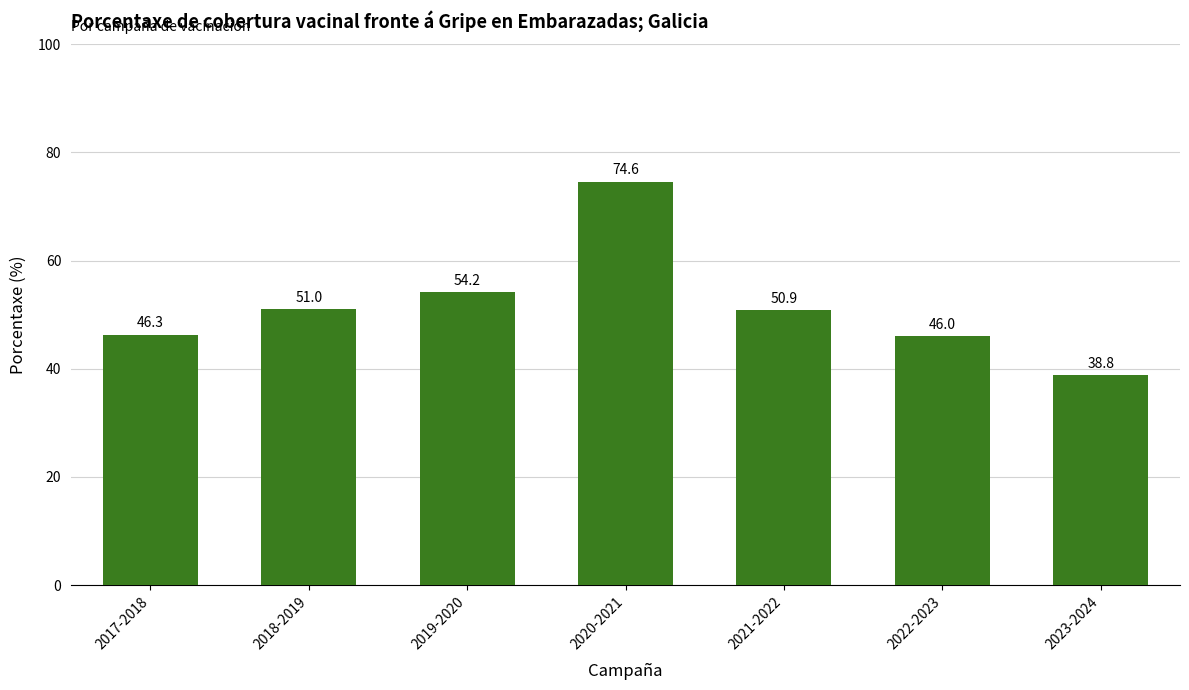

List the labels in order of value, smallest first.

2023-2024, 2022-2023, 2017-2018, 2021-2022, 2018-2019, 2019-2020, 2020-2021